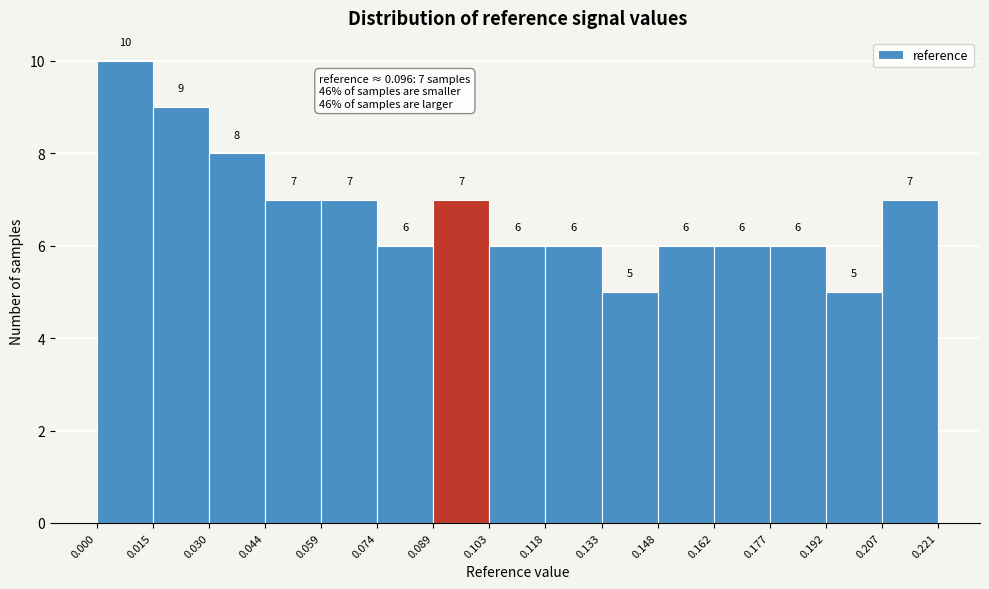

Which range on the x-axis has the tallest bar?

0.000 to 0.015